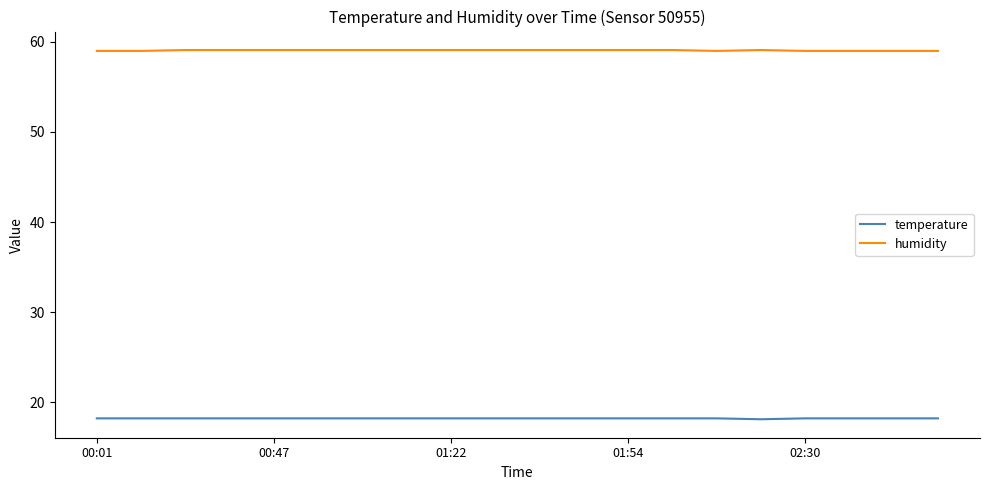

What is the highest value of the temperature series?

18.2